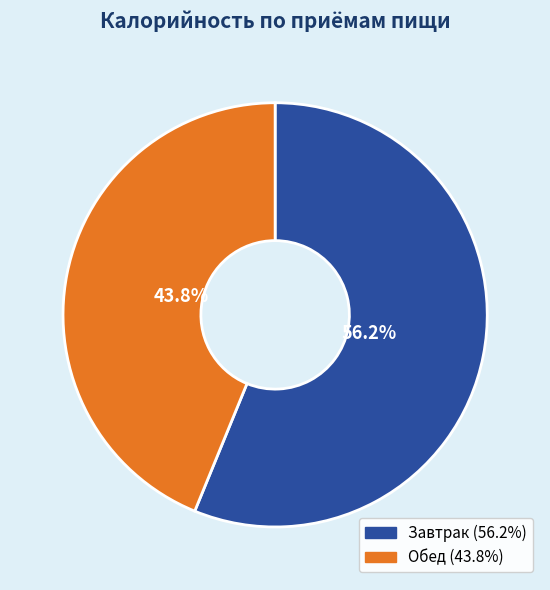

To the nearest percent, what is the difference between the largest and smallest slice percentages?

12%